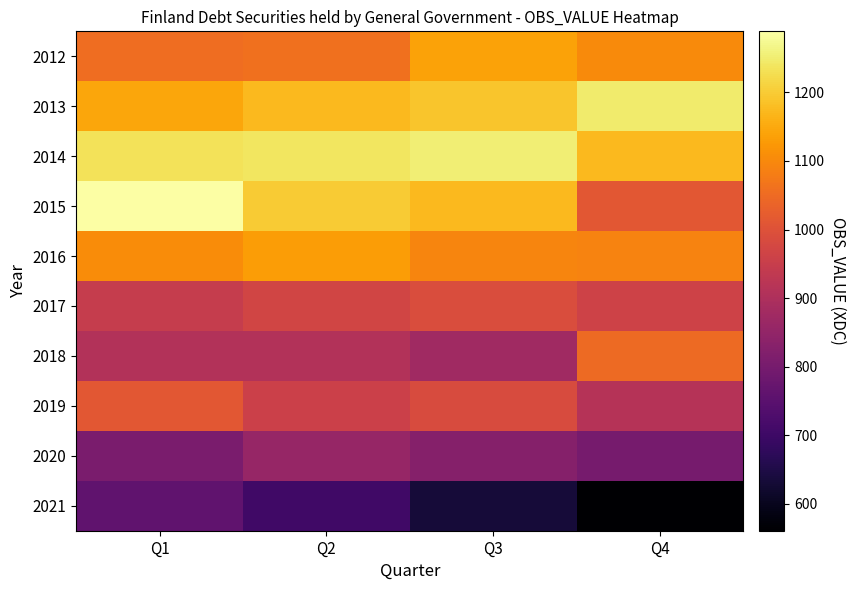

At which category is the sum across all series the highest?

Q1